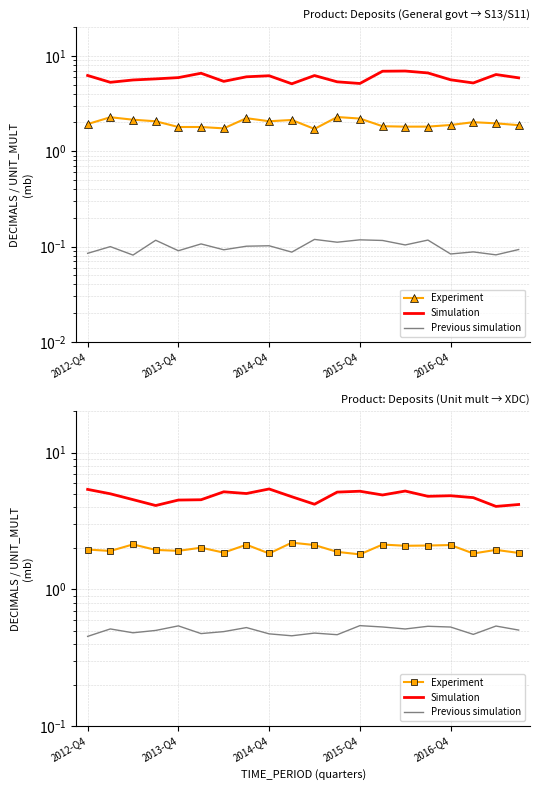

True or false: Previous simulation and Simulation cross at least once.

False